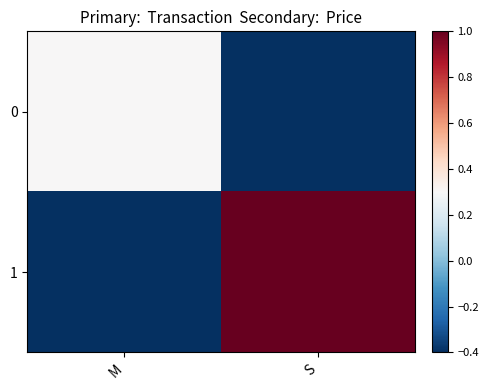

Between M and S, which series saw the biggest shift?

1